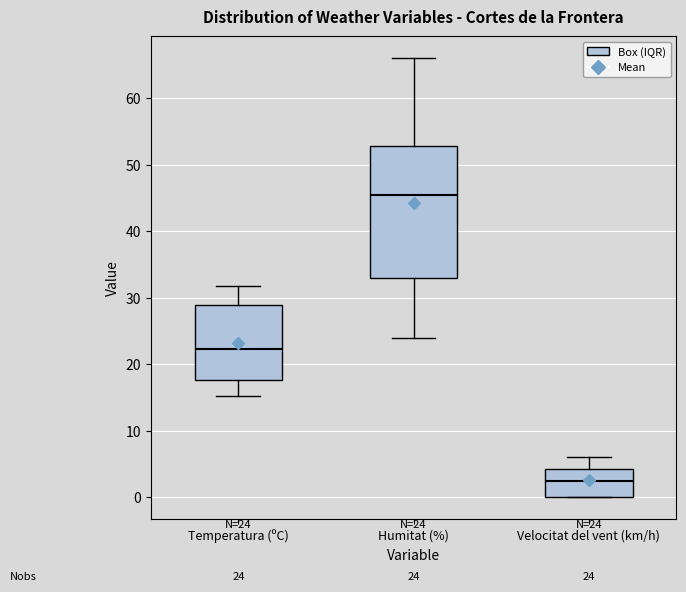

Which box's median line is the lowest?

Velocitat del vent (km/h)